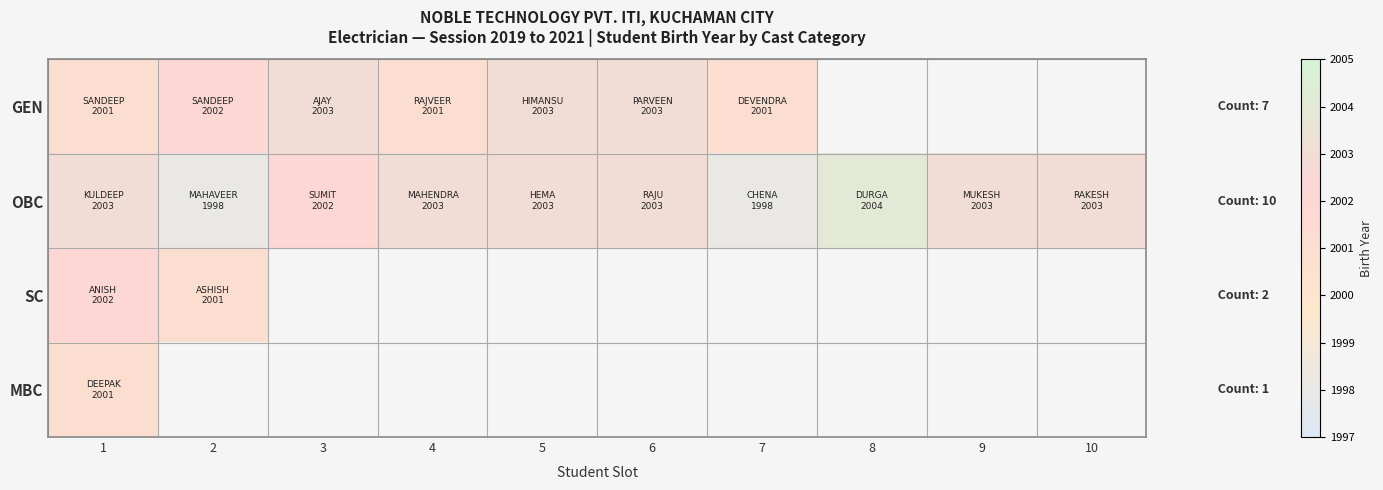

Rank the series by their average value, from highest to lowest.

GEN, OBC, SC, MBC